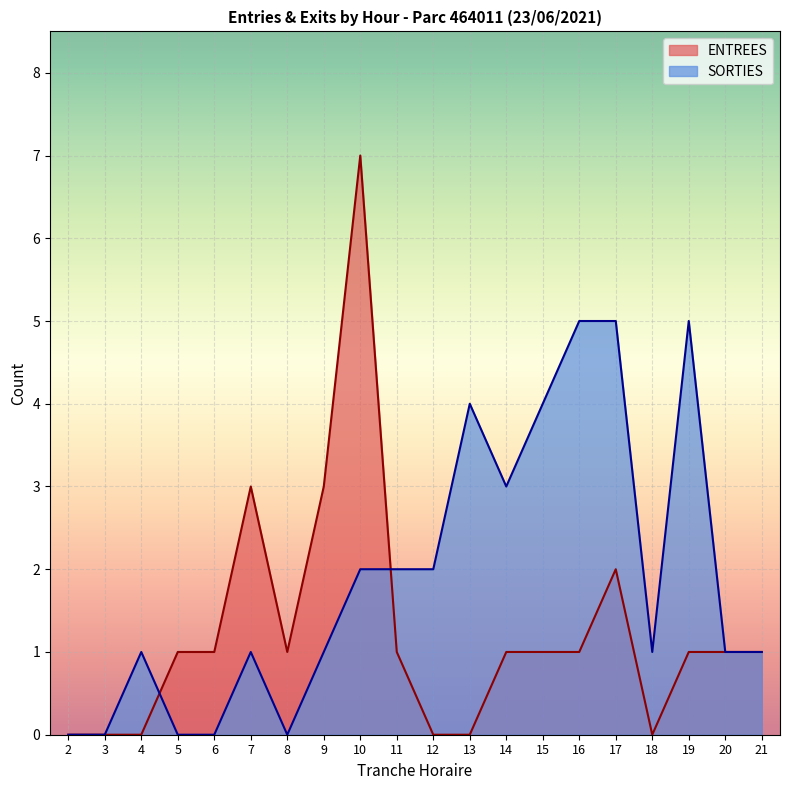

Which category has the highest value across all series?

10